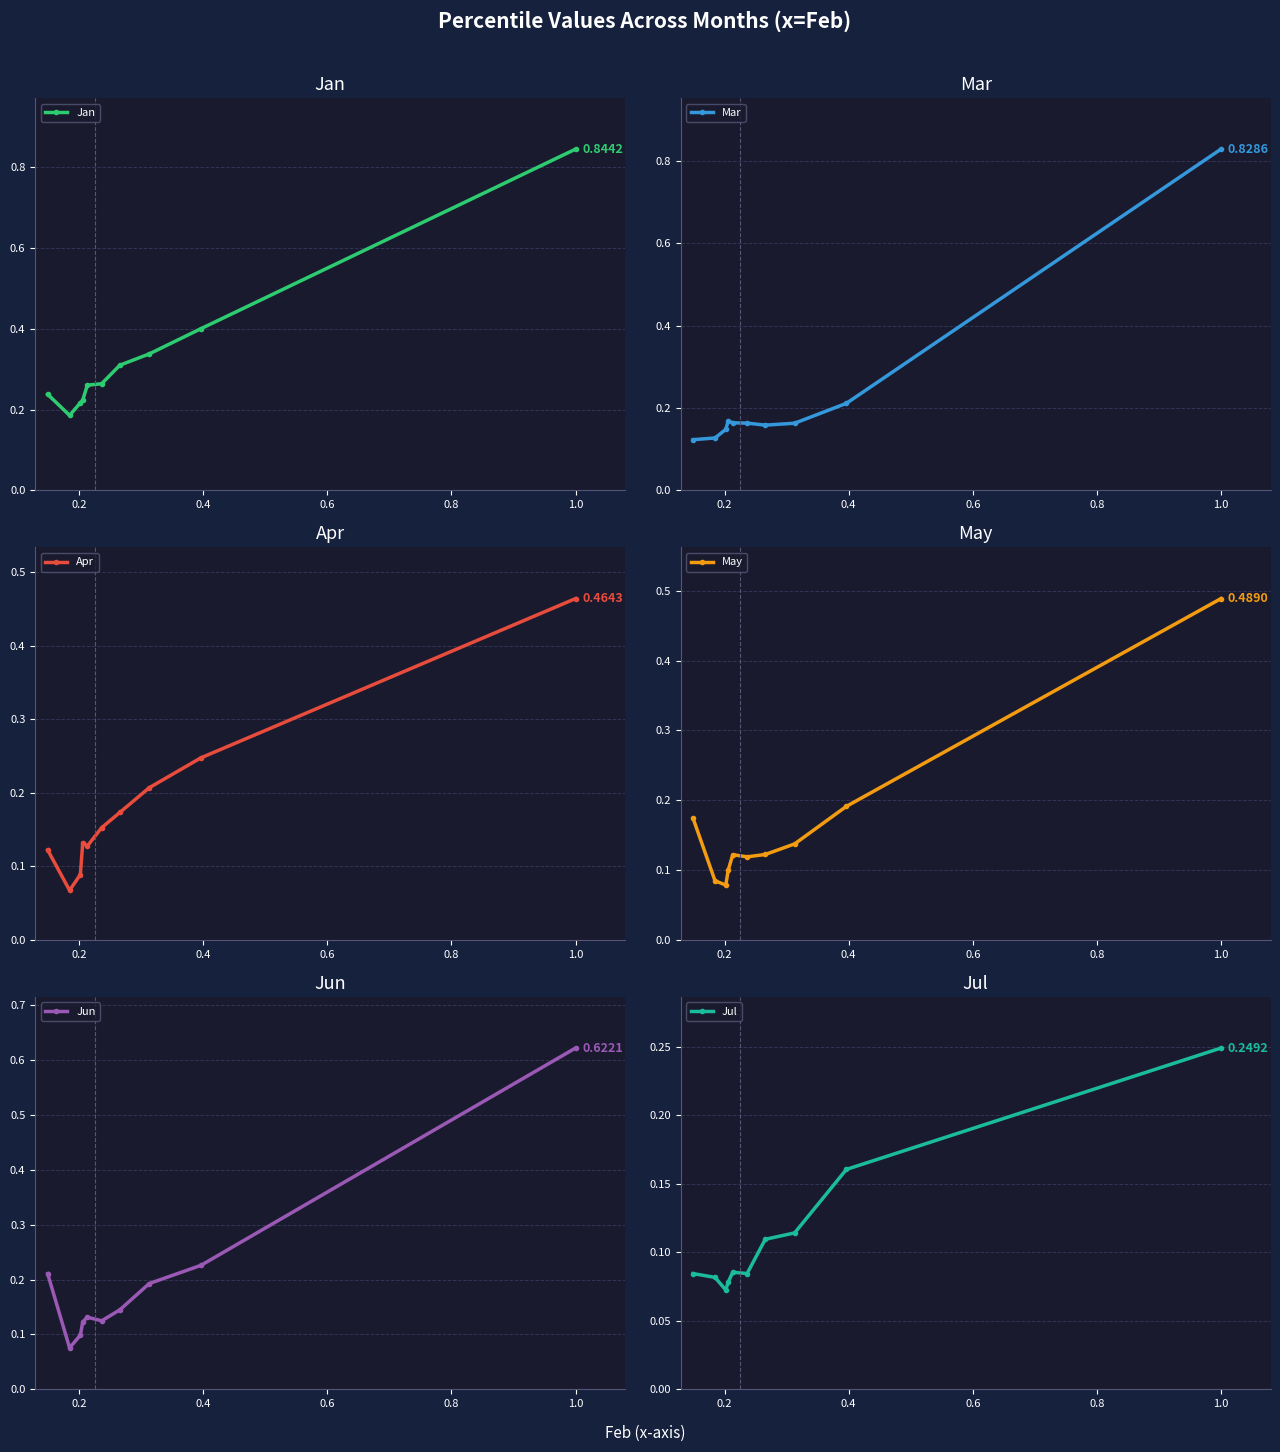

How many interior local peaks does the May series have?

1